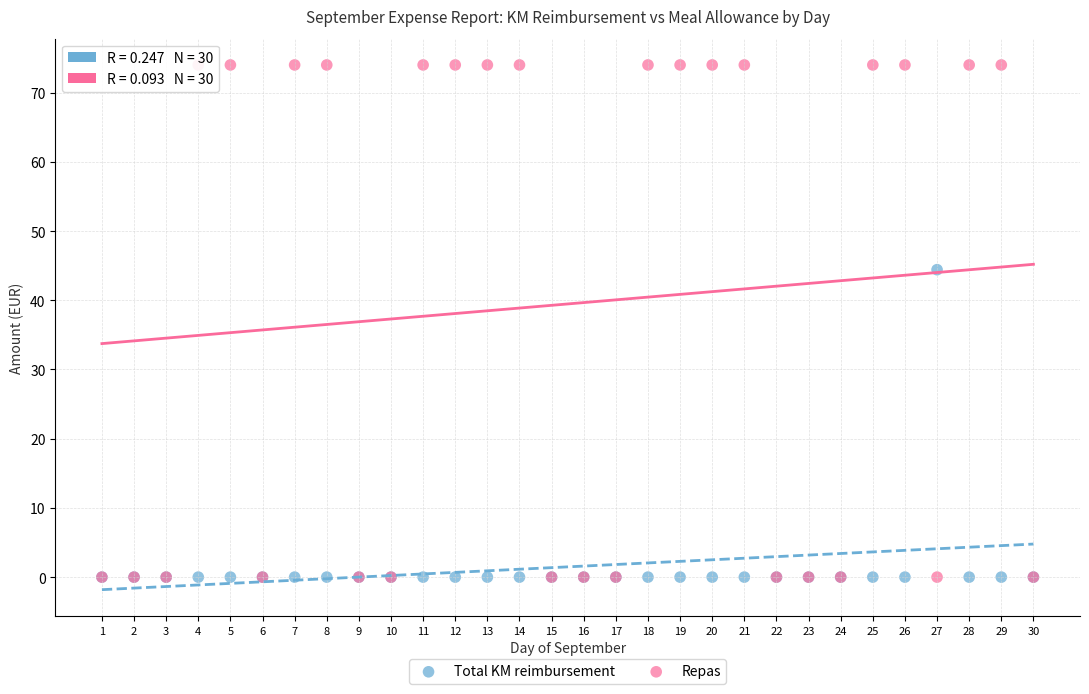

What are all the series names shown in the legend?

Total KM reimbursement, Repas